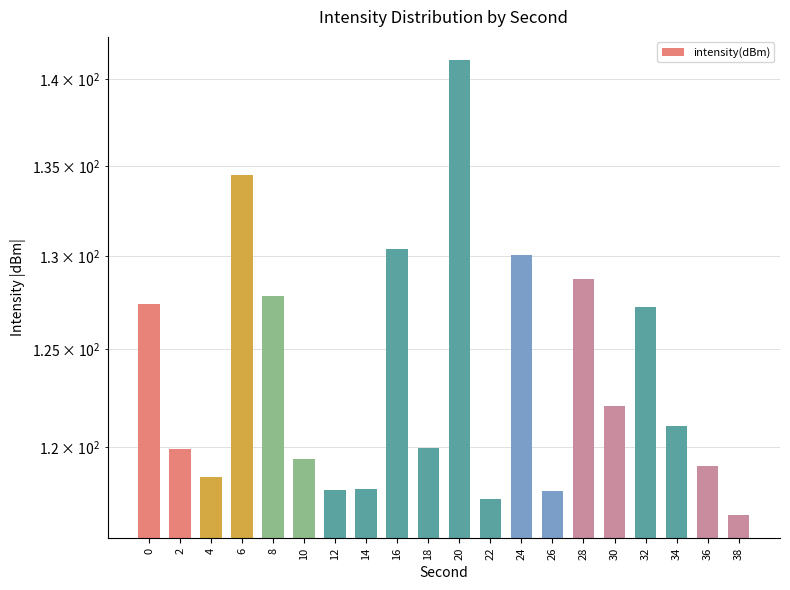

Count the number of values greater than 121.

10